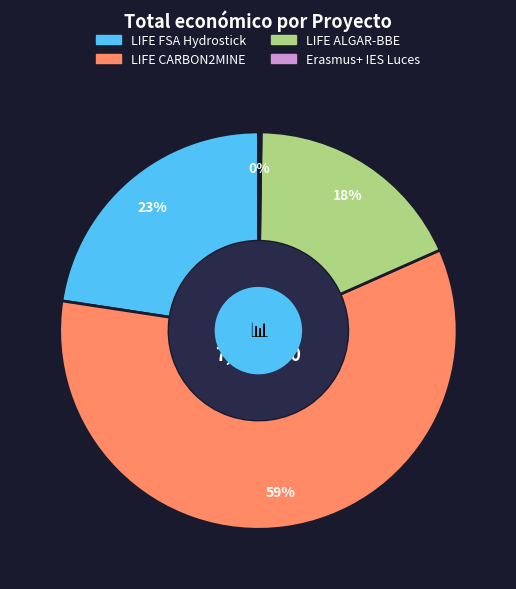

Combined, do LIFE FSA Hydrostick and LIFE ALGAR-BBE account for over 50%?

No